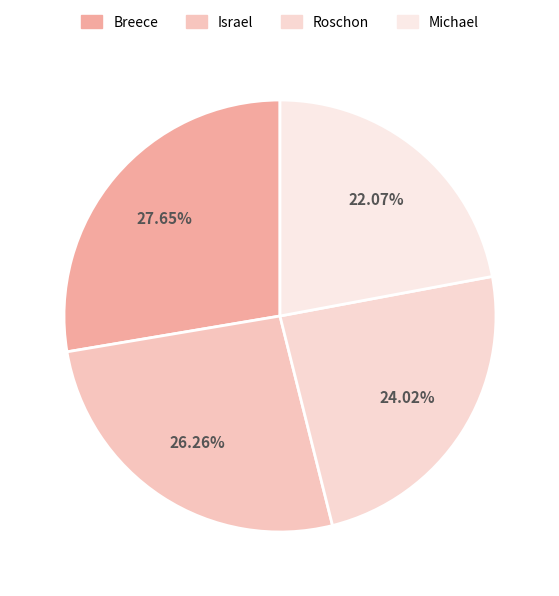

Which has a higher value, Roschon or Israel?

Israel